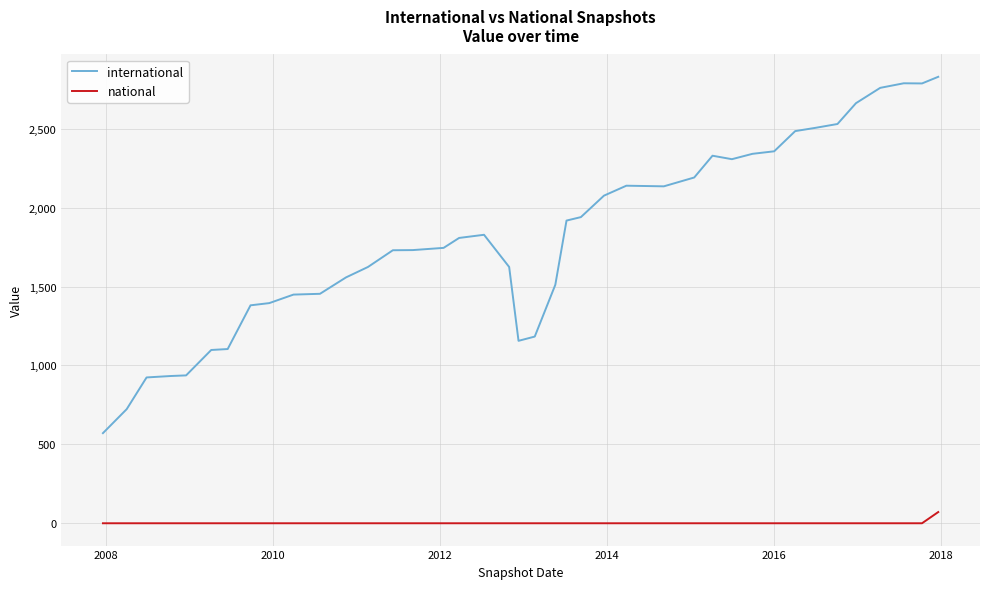

Which series has the widest spread of values?

international